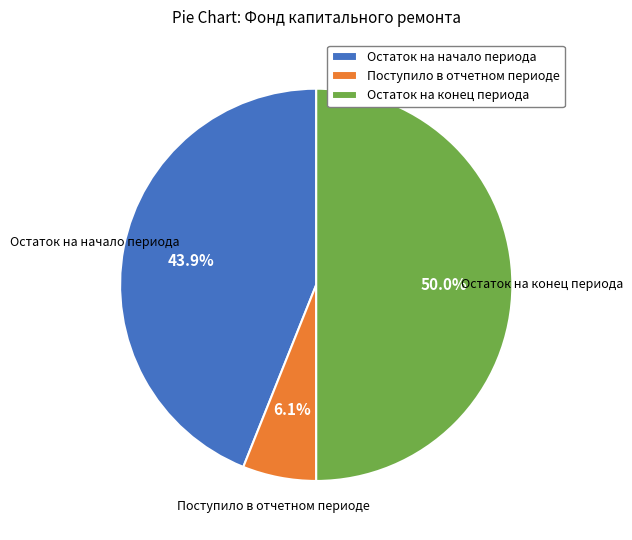

Rank the categories by value from lowest to highest.

Поступило в отчетном периоде, Остаток на начало периода, Остаток на конец периода